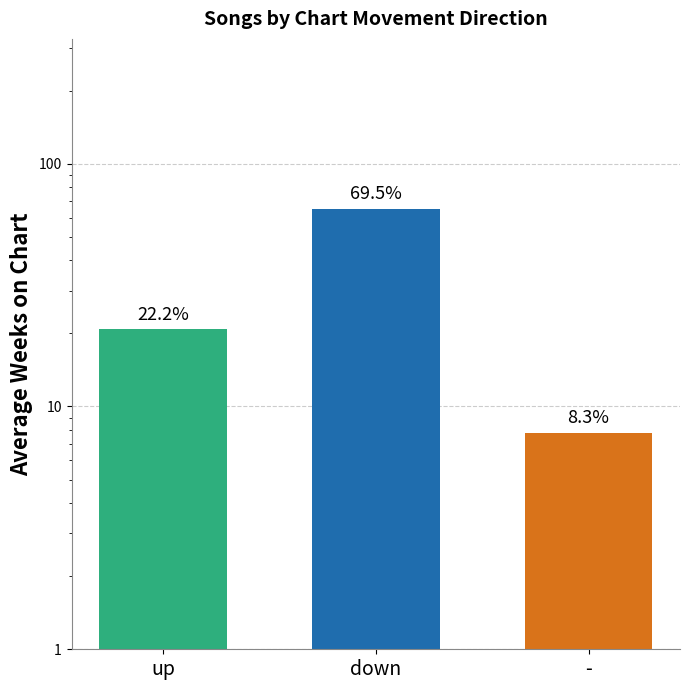

Rank the categories by value from lowest to highest.

-, up, down